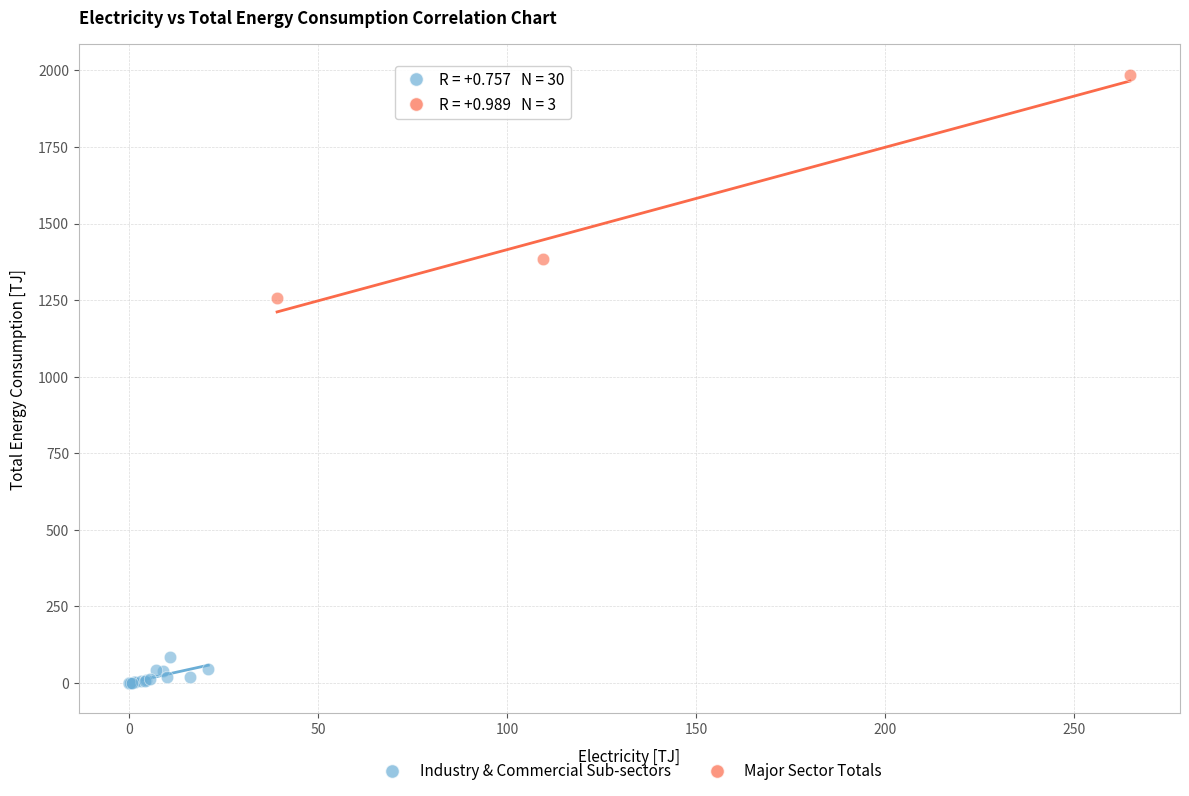

Which series contains the highest Y value?

Major Sector Totals